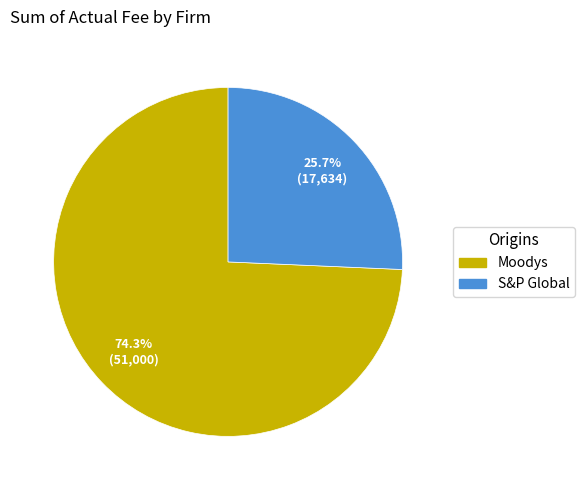

True or false: Moodys accounts for 74% of the total.

True